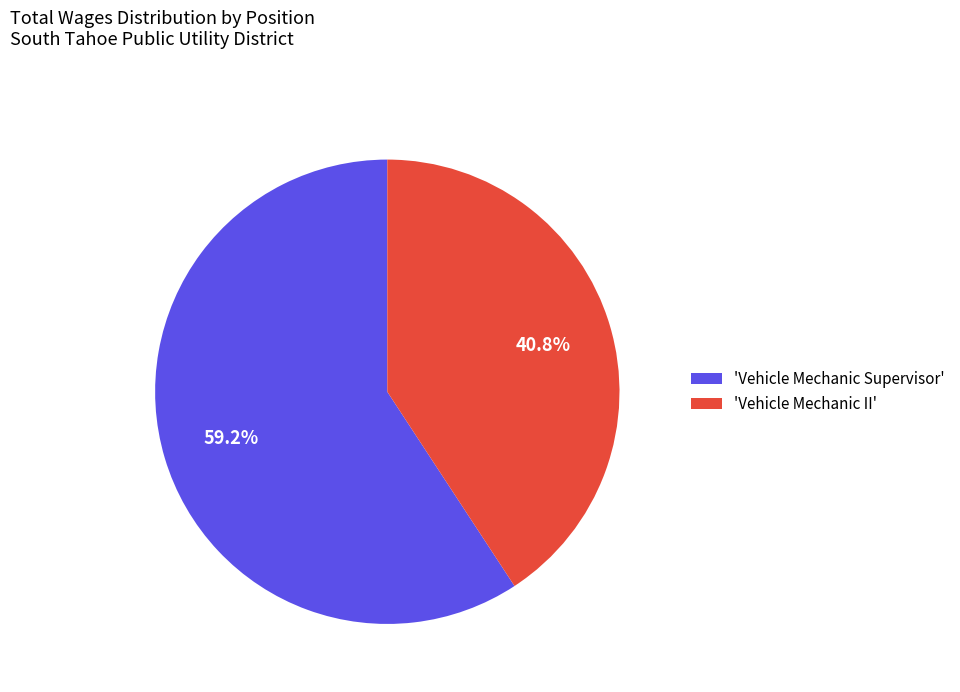

Combined, do 'Vehicle Mechanic II' and 'Vehicle Mechanic Supervisor' account for over 50%?

Yes